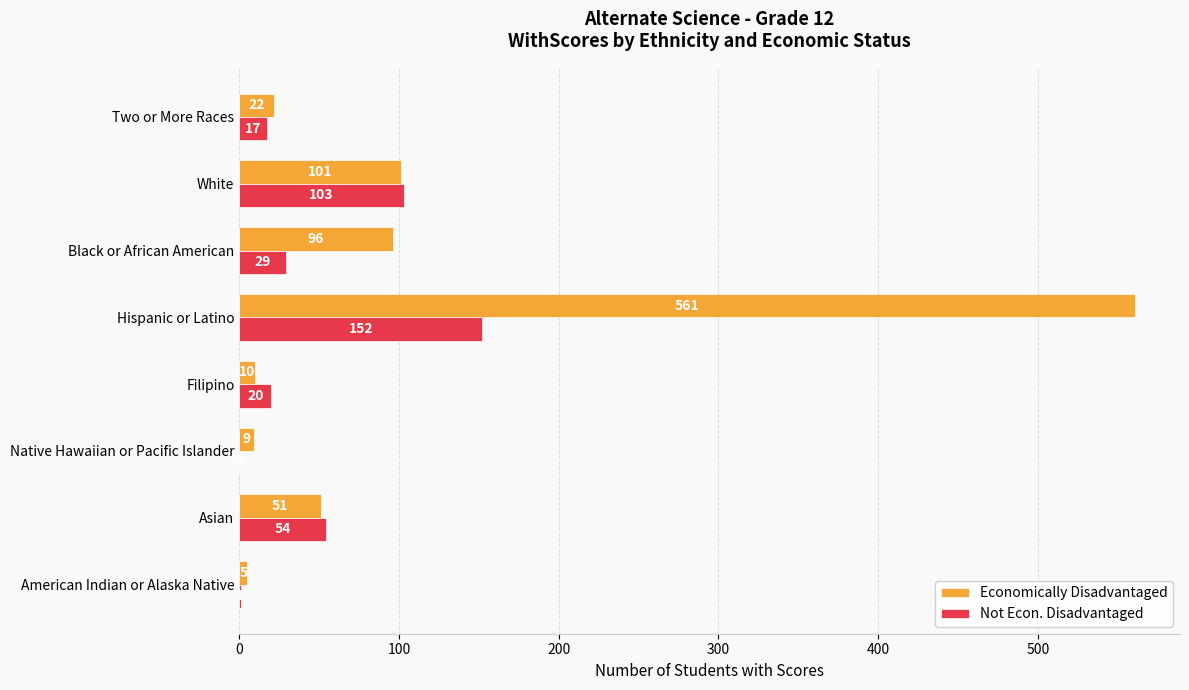

Which label corresponds to the largest value in the chart?

Hispanic or Latino